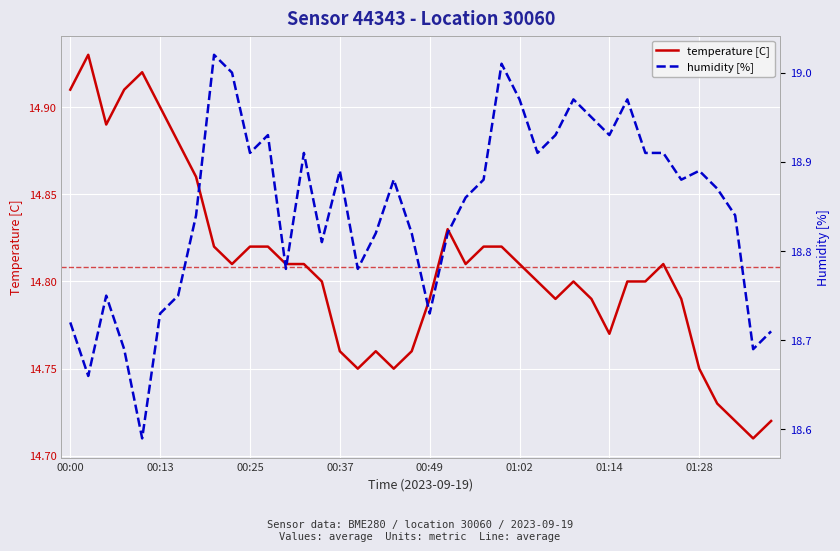

At how many categories does at least one series exceed 16?

40